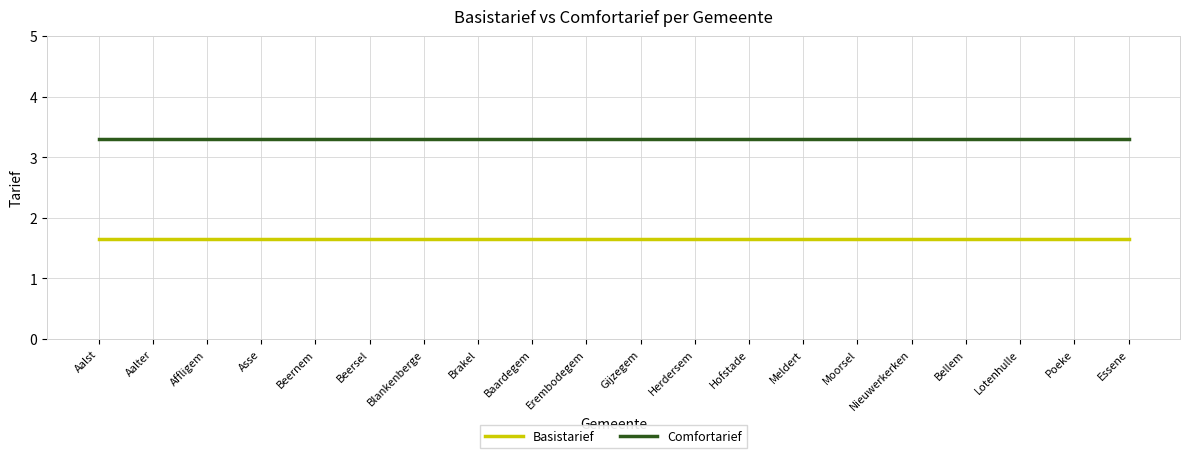

Reading left to right, what are all the values shown in this chart?

Basistarief: Aalst=1.7	Aalter=1.7	Affligem=1.7	Asse=1.7	Beernem=1.7	Beersel=1.7	Blankenberge=1.7	Brakel=1.7	Baardegem=1.7	Erembodegem=1.7	Gijzegem=1.7	Herdersem=1.7	Hofstade=1.7	Meldert=1.7	Moorsel=1.7	Nieuwerkerken=1.7	Bellem=1.7	Lotenhulle=1.7	Poeke=1.7	Essene=1.7
Comfortarief: Aalst=3.3	Aalter=3.3	Affligem=3.3	Asse=3.3	Beernem=3.3	Beersel=3.3	Blankenberge=3.3	Brakel=3.3	Baardegem=3.3	Erembodegem=3.3	Gijzegem=3.3	Herdersem=3.3	Hofstade=3.3	Meldert=3.3	Moorsel=3.3	Nieuwerkerken=3.3	Bellem=3.3	Lotenhulle=3.3	Poeke=3.3	Essene=3.3